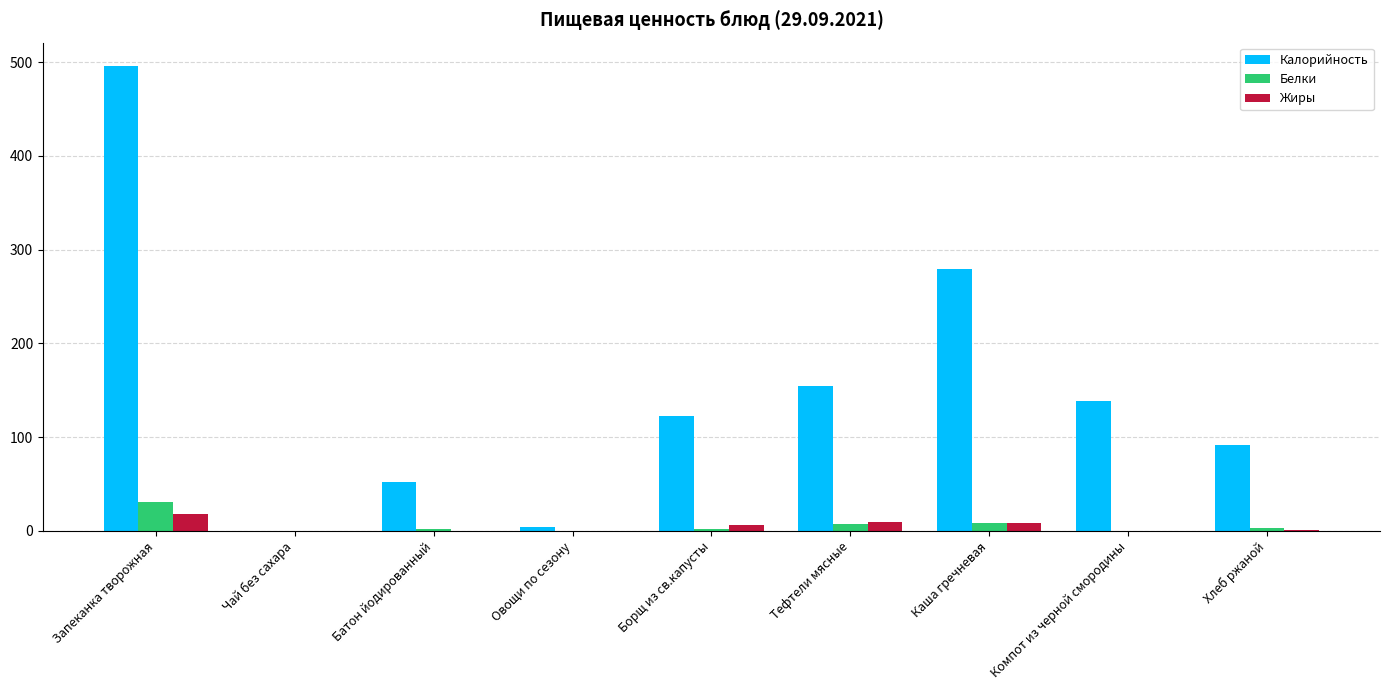

Which series has the largest total across all categories?

Калорийность